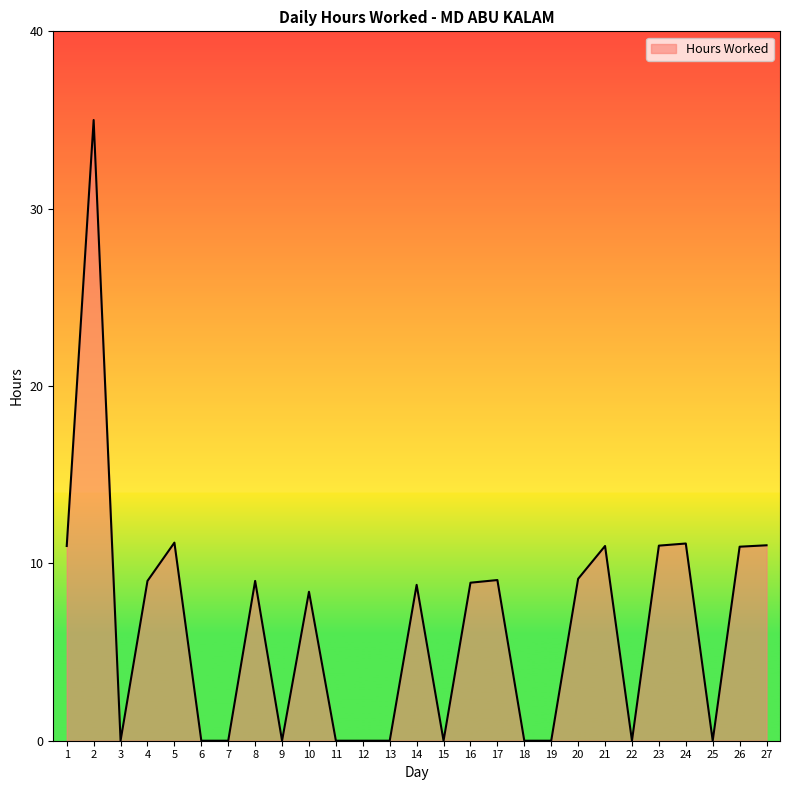

True or false: the data has more than 1 interior local peaks.

True